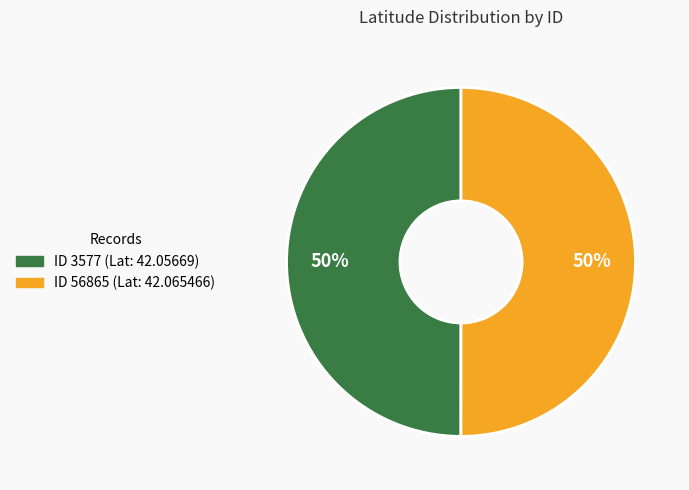

To the nearest percent, what is the average slice percentage?

50%